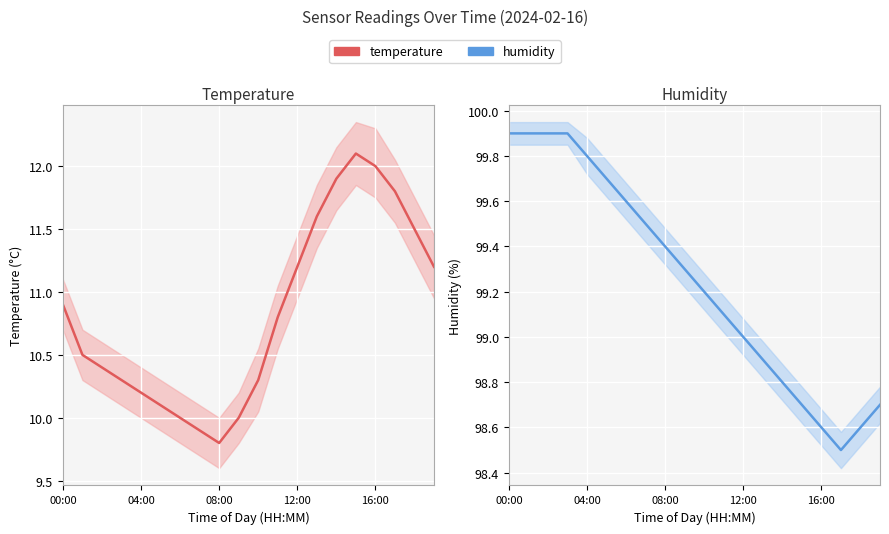

The humidity series shows 98.5 at 17. True or false?

True